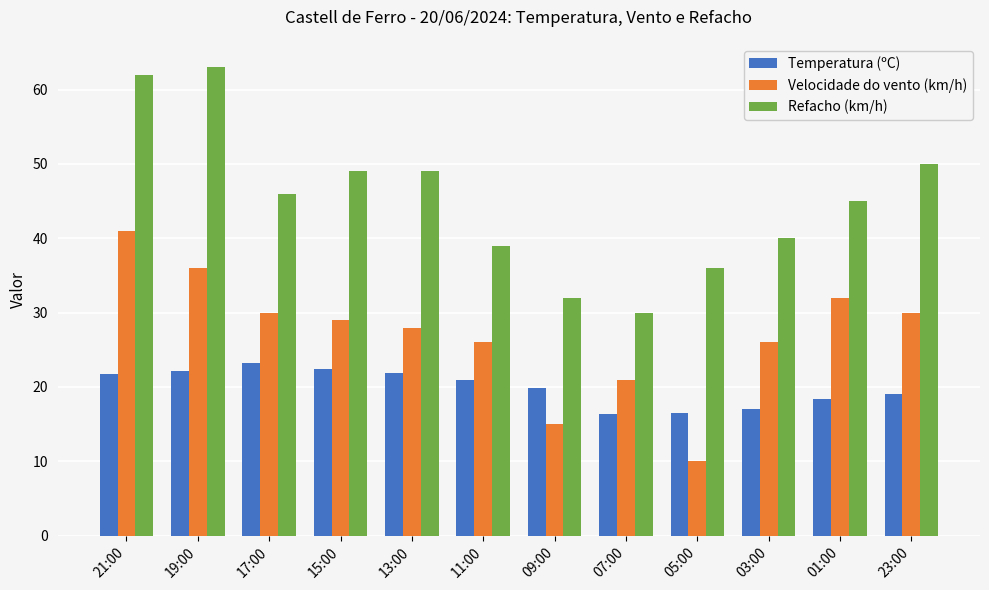

Count the number of data series in this chart.

3